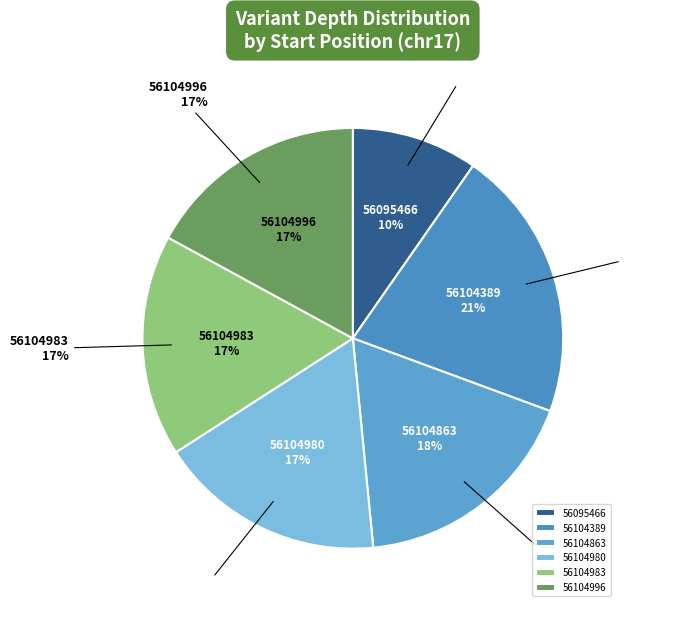

Is it true that 56104980 is 17% of the pie?

True